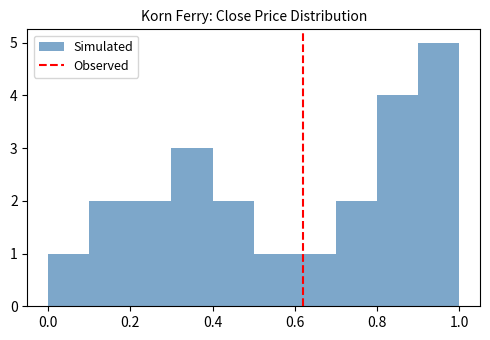

Which range on the x-axis has the tallest bar?

0.9 to 1.0